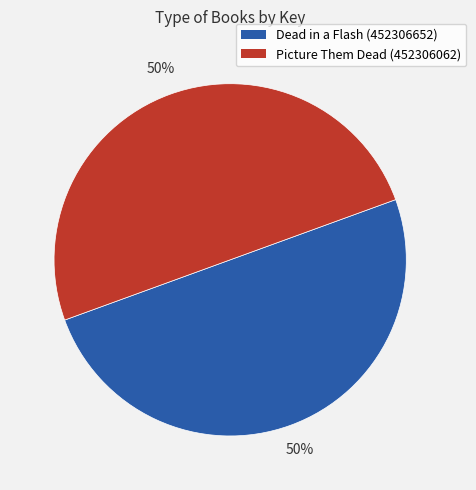

Count the number of slices in the pie.

2